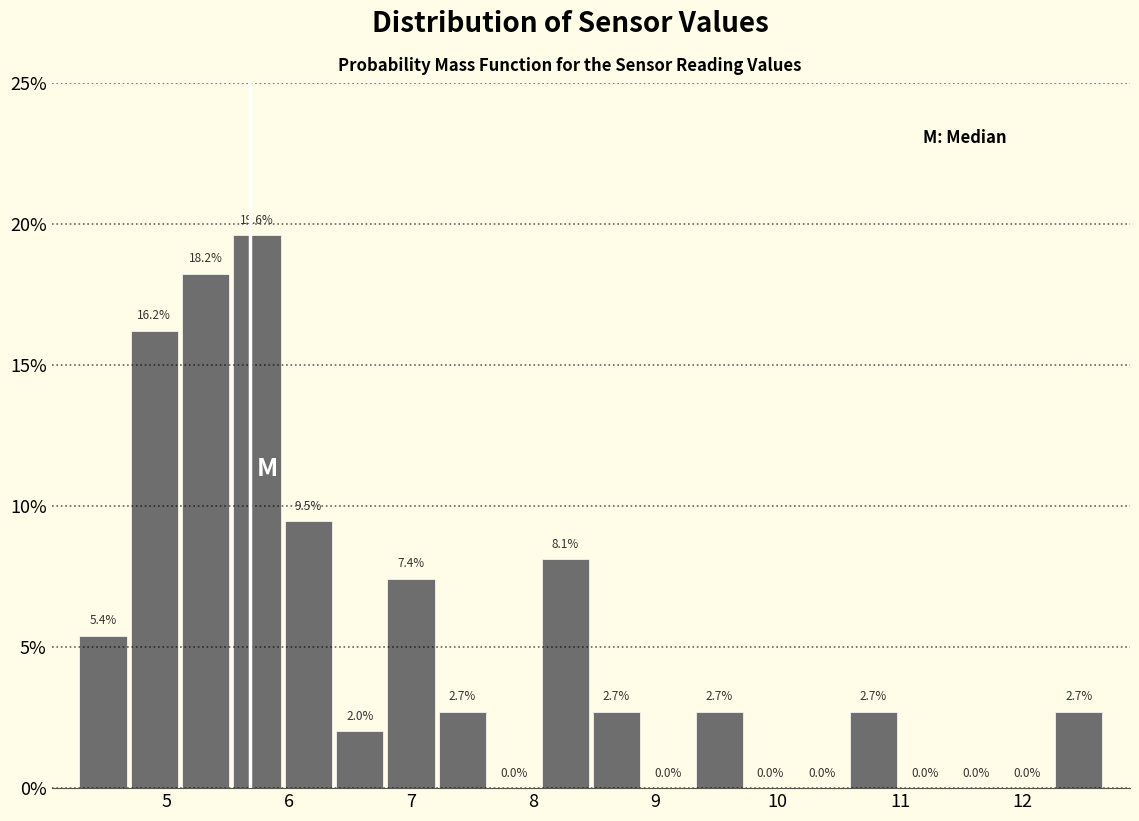

Which range on the x-axis has the tallest bar?

5.53 to 5.95